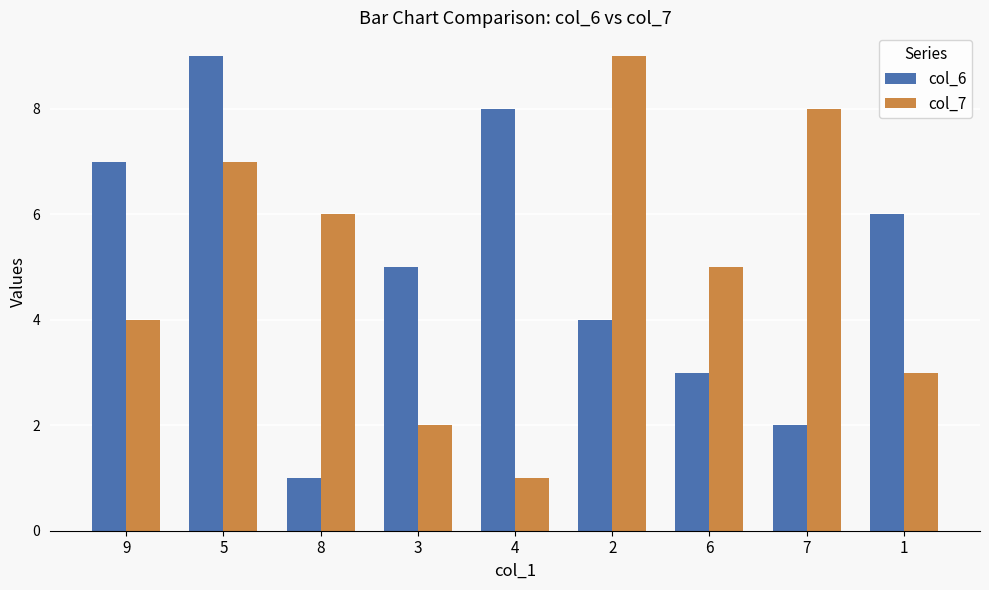

What is the difference between the maximum and minimum values in the col_6 series?

8